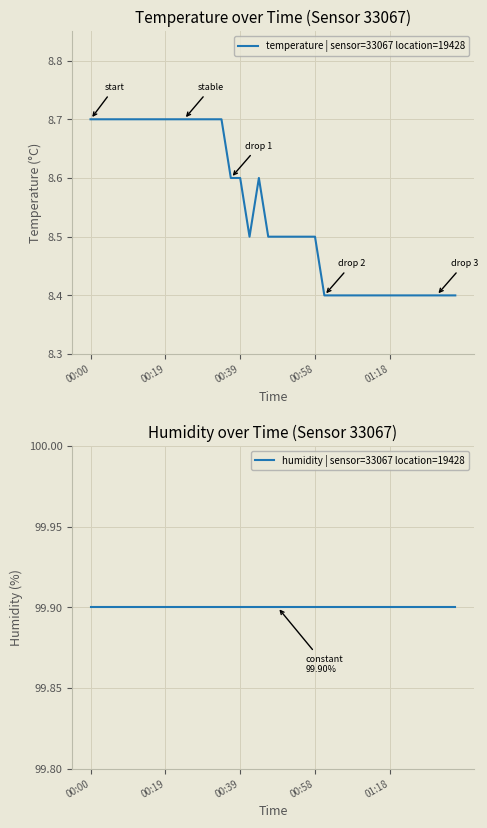

At which label does humidity | sensor=33067 location=19428 reach its peak?

00:00